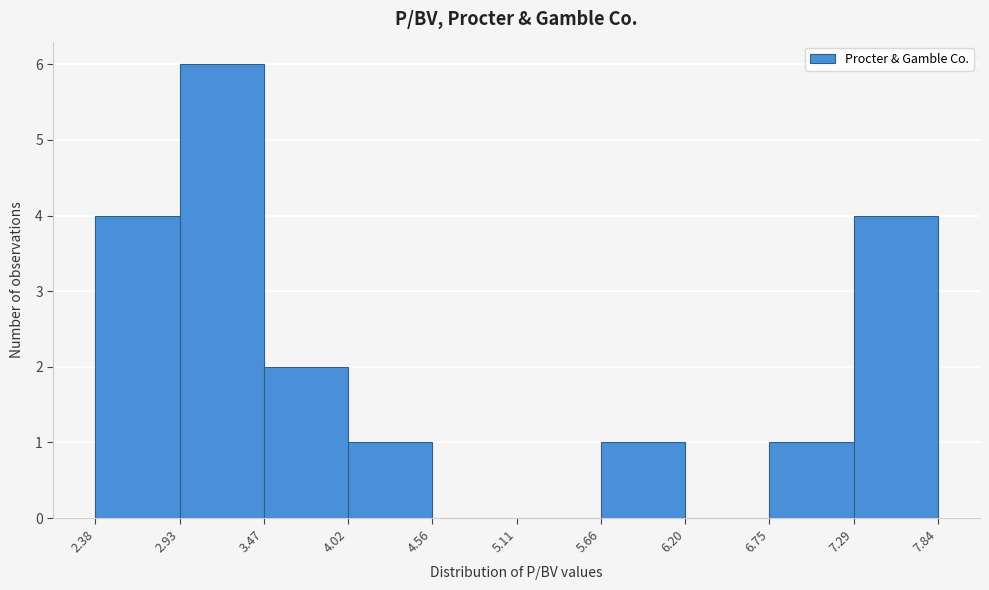

What is the height of the bar covering 2.93 to 3.47 on the x-axis? The values are not printed on the chart, so give them approximately, as read against the axis.

6